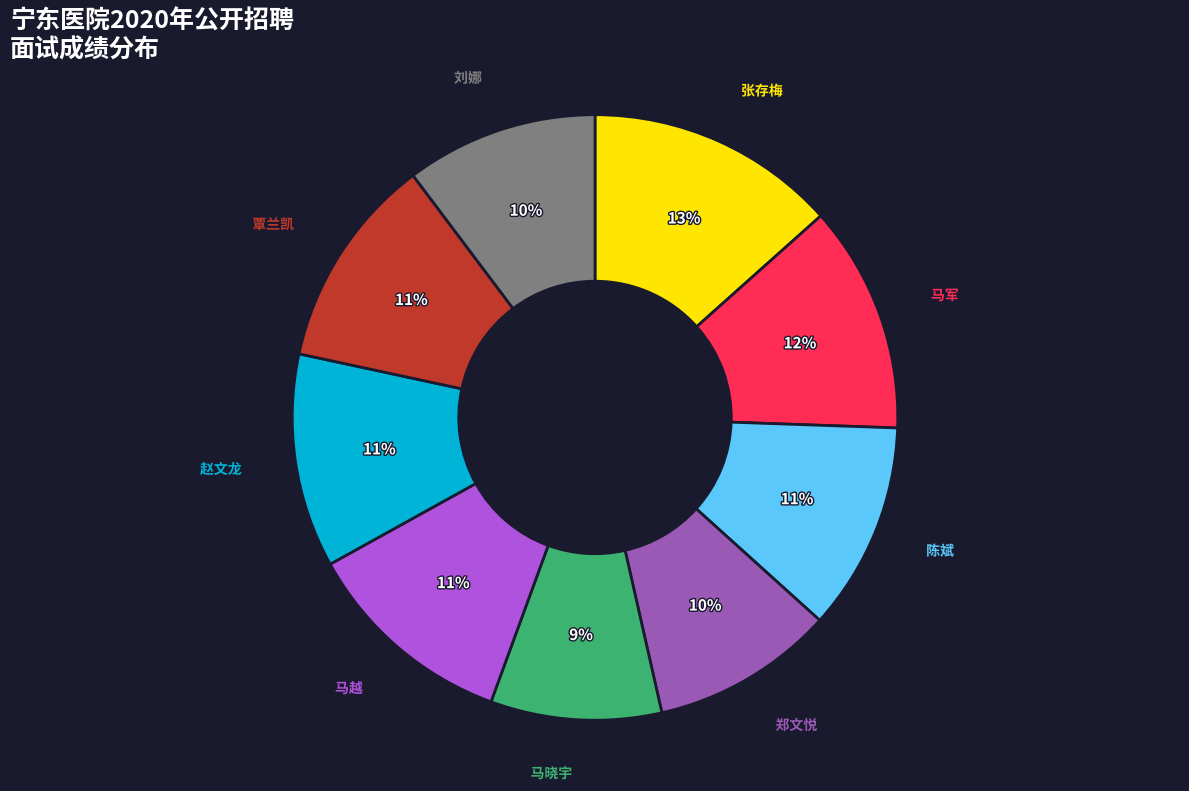

To the nearest percent, what is the average slice percentage?

11%